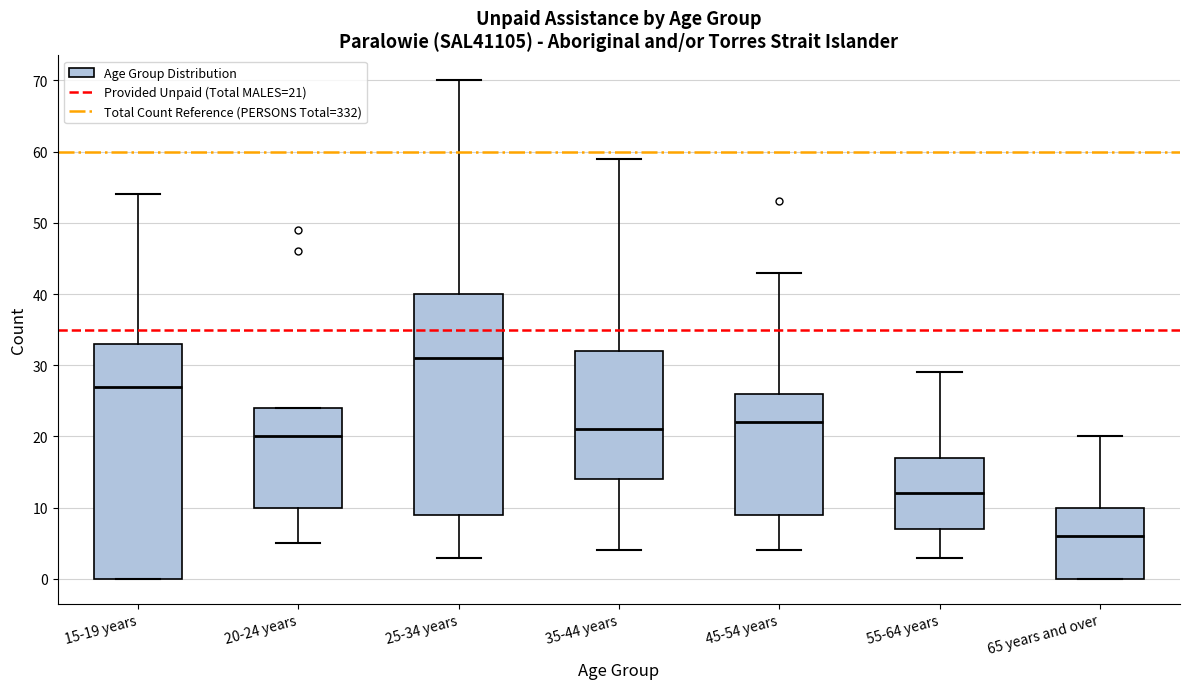

Reading left to right, read every box against the y-axis: the position of its median line, the range the box covers, and the ends of its whiskers. The values are not printed on the chart, so give them approximately, as read against the axis.

15-19 years: median 27, box 0 to 33, whiskers 0 to 54
20-24 years: median 20, box 10 to 24, whiskers 5 to 24
25-34 years: median 31, box 9 to 40, whiskers 3 to 70
35-44 years: median 21, box 14 to 32, whiskers 4 to 59
45-54 years: median 22, box 9 to 26, whiskers 4 to 43
55-64 years: median 12, box 7 to 17, whiskers 3 to 29
65 years and over: median 6, box 0 to 10, whiskers 0 to 20